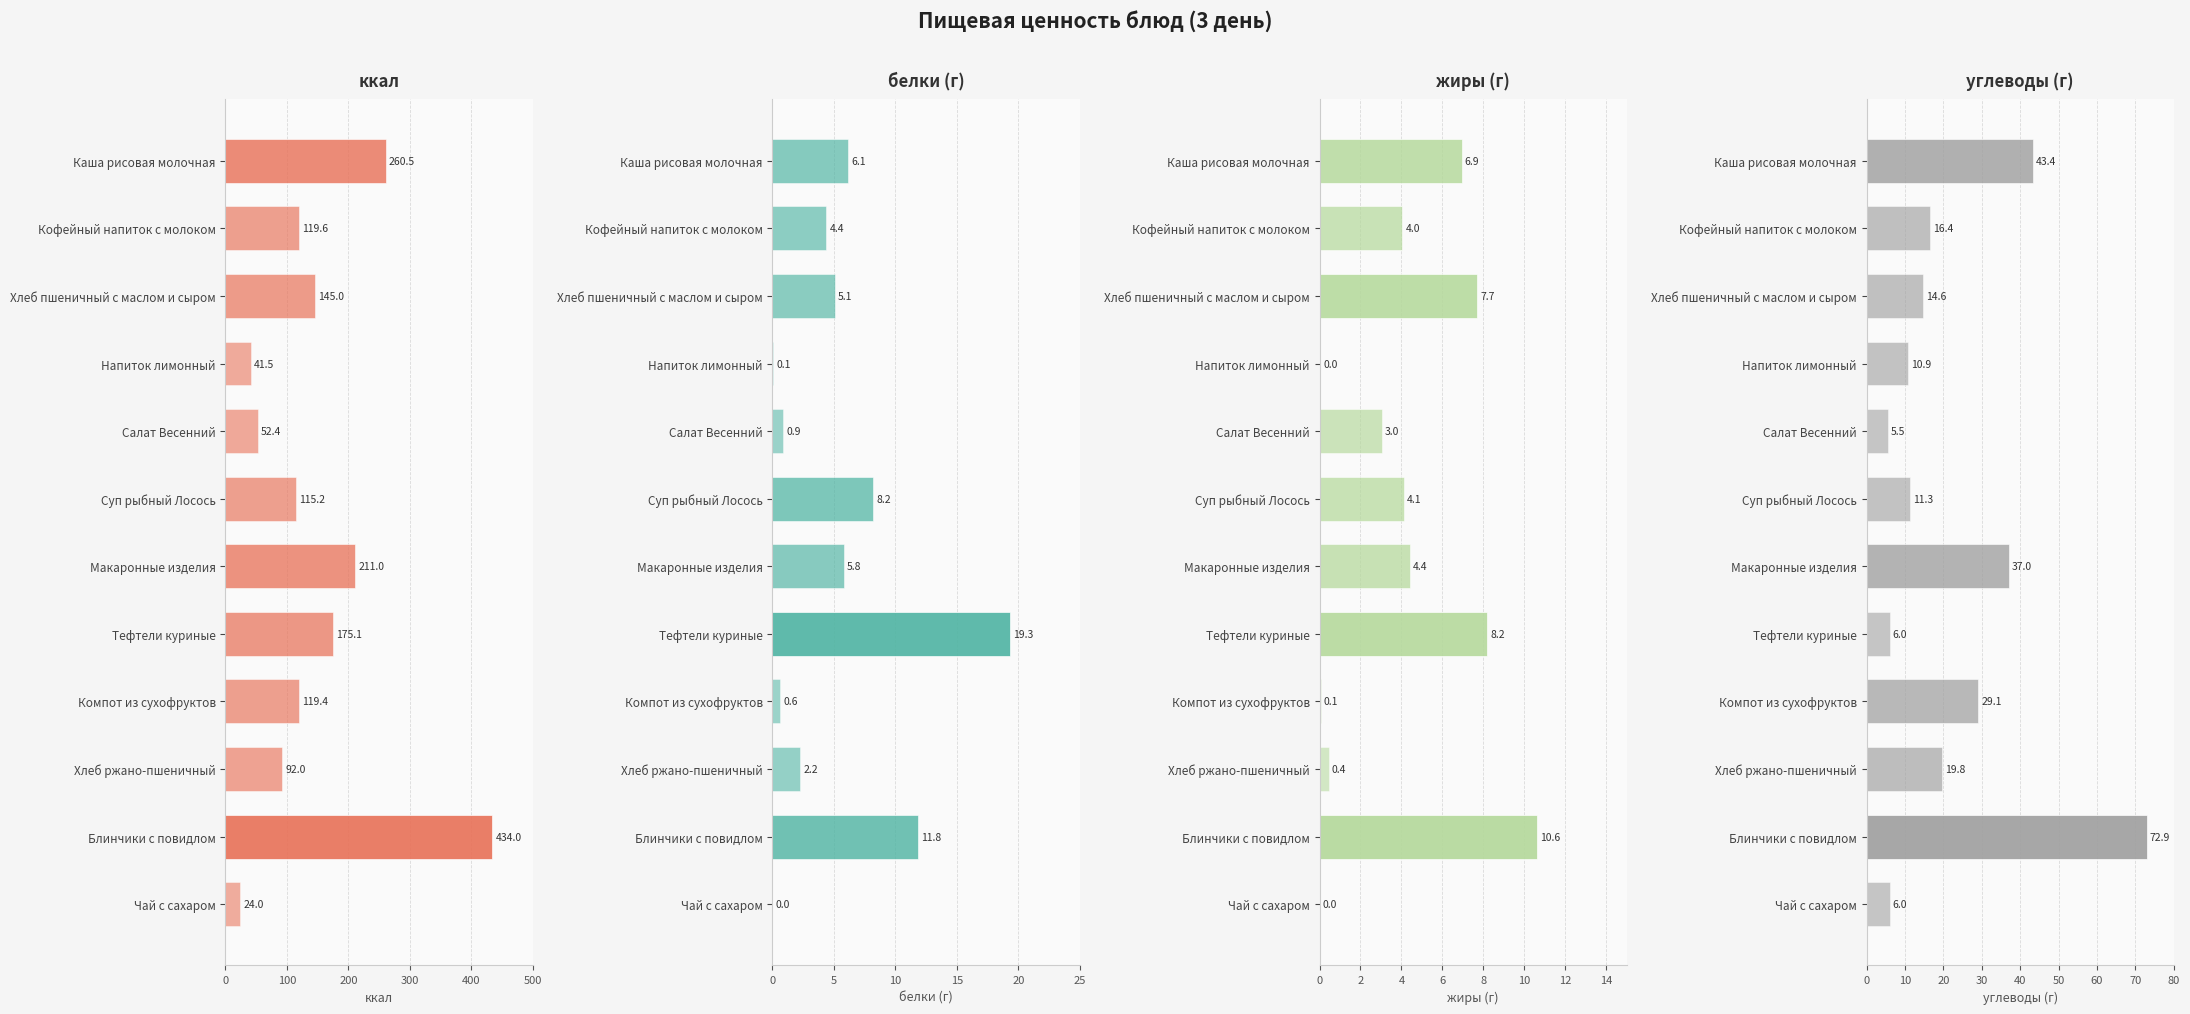

The ккал series shows 13.2 at Чай с сахаром. True or false?

False